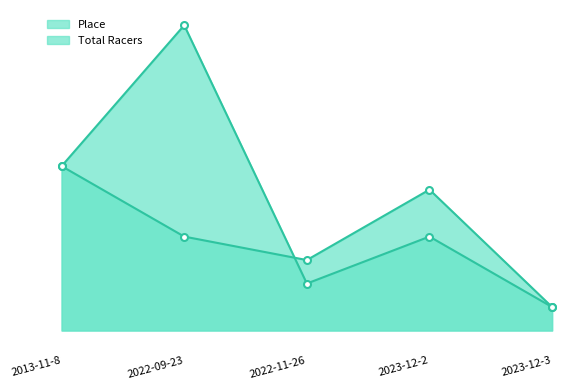

Which category has the highest value across all series?

2022-09-23